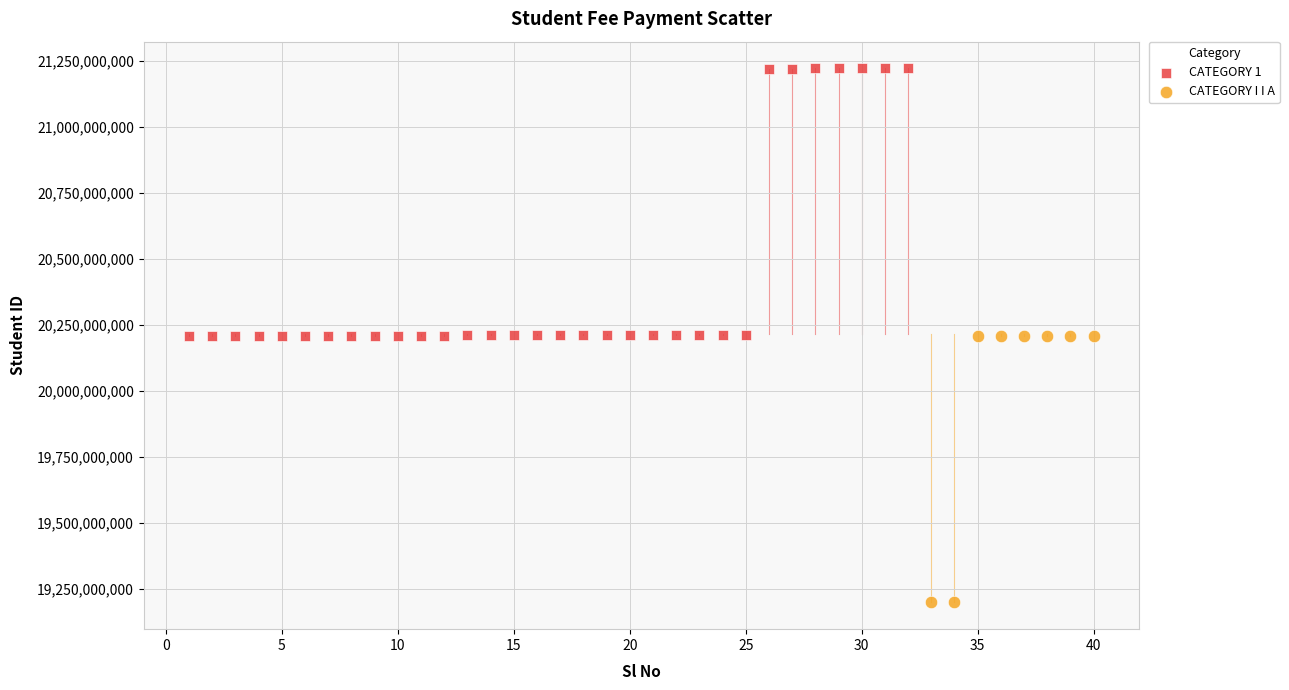

Which series reaches the minimum Y coordinate?

CATEGORY I I A